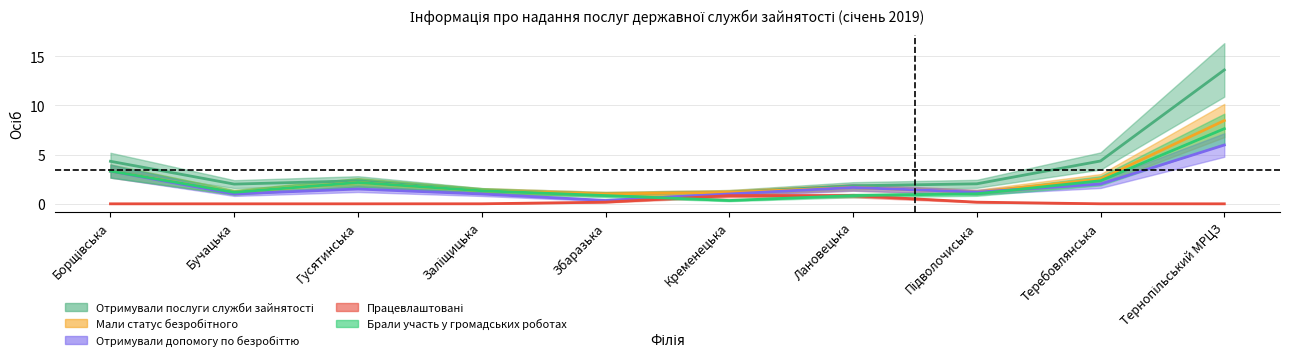

What is the minimum value for Брали участь у громадських роботах?

0.3